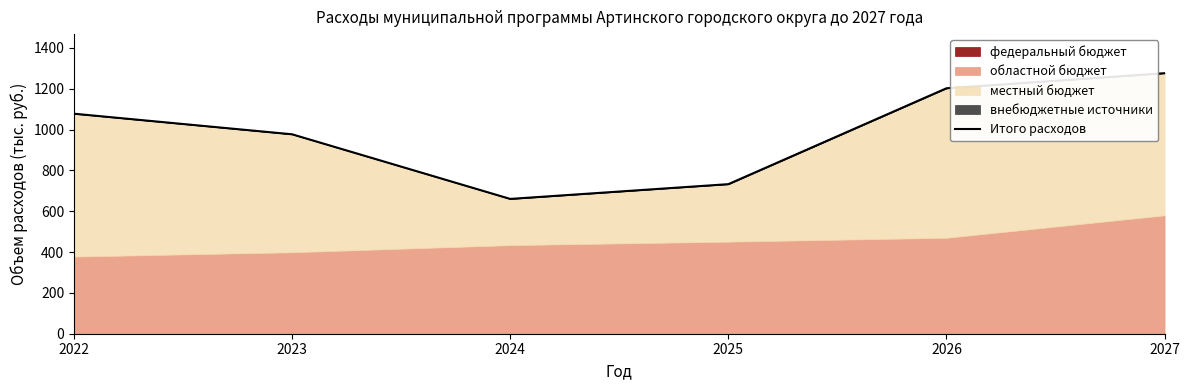

What is the minimum value shown in the chart?

660.5